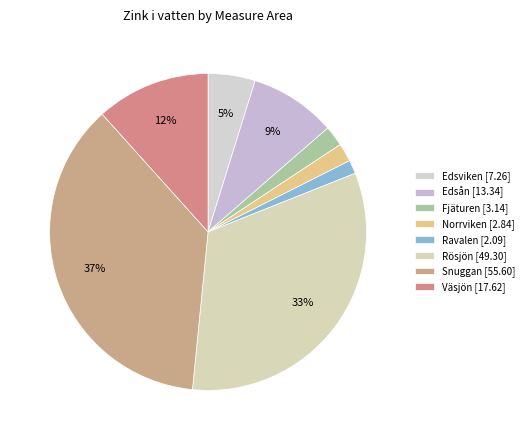

How many segments does this pie chart have?

8